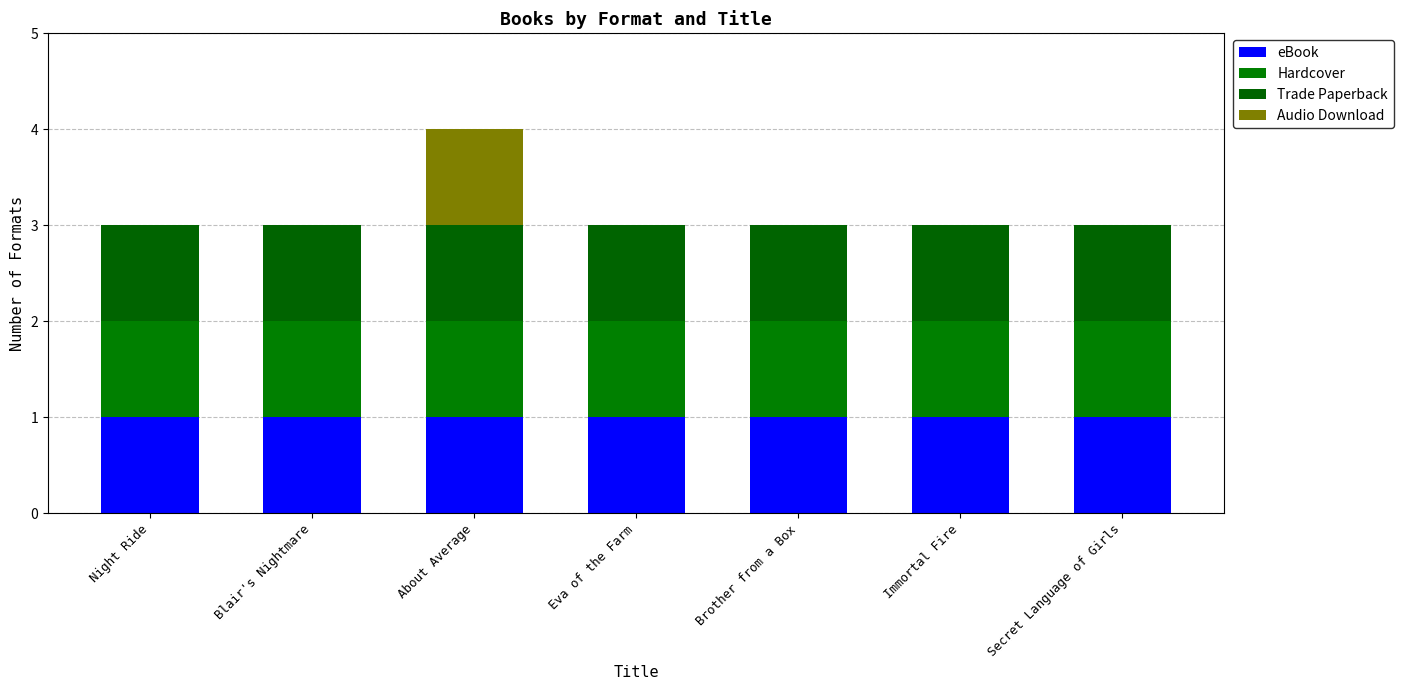

Are the bars grouped side by side (vs. stacked)?

No